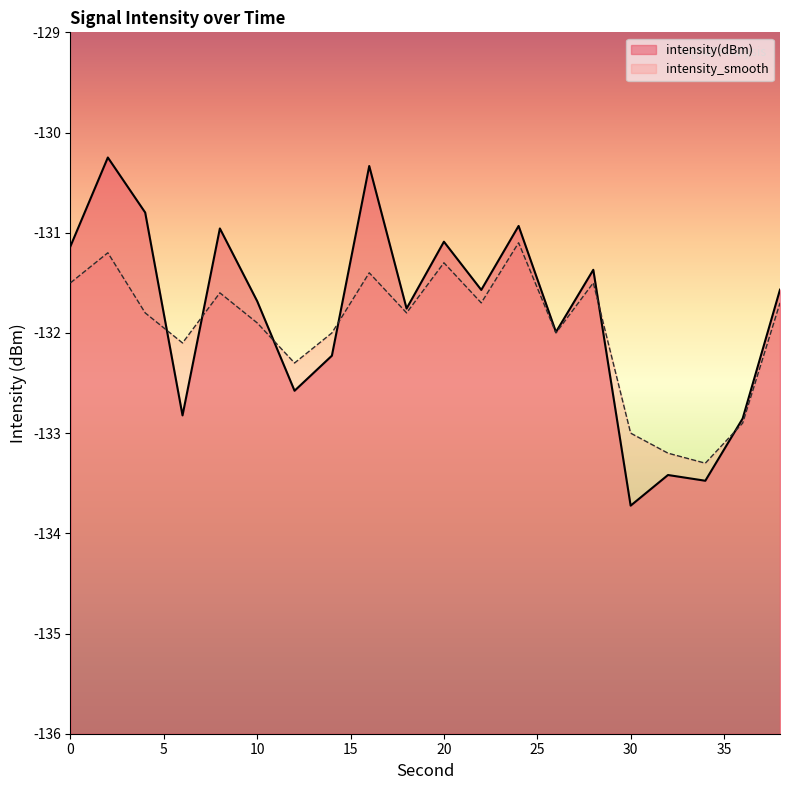

What is the average value of the intensity_smooth series?

-132.0